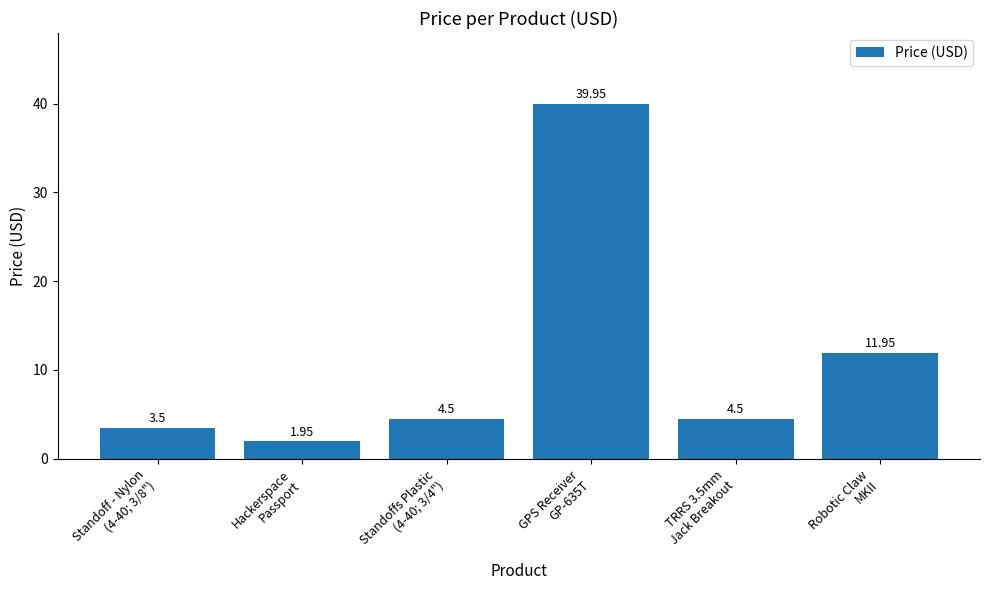

What is the label of the 1st bar from the right?

Robotic Claw
MKII